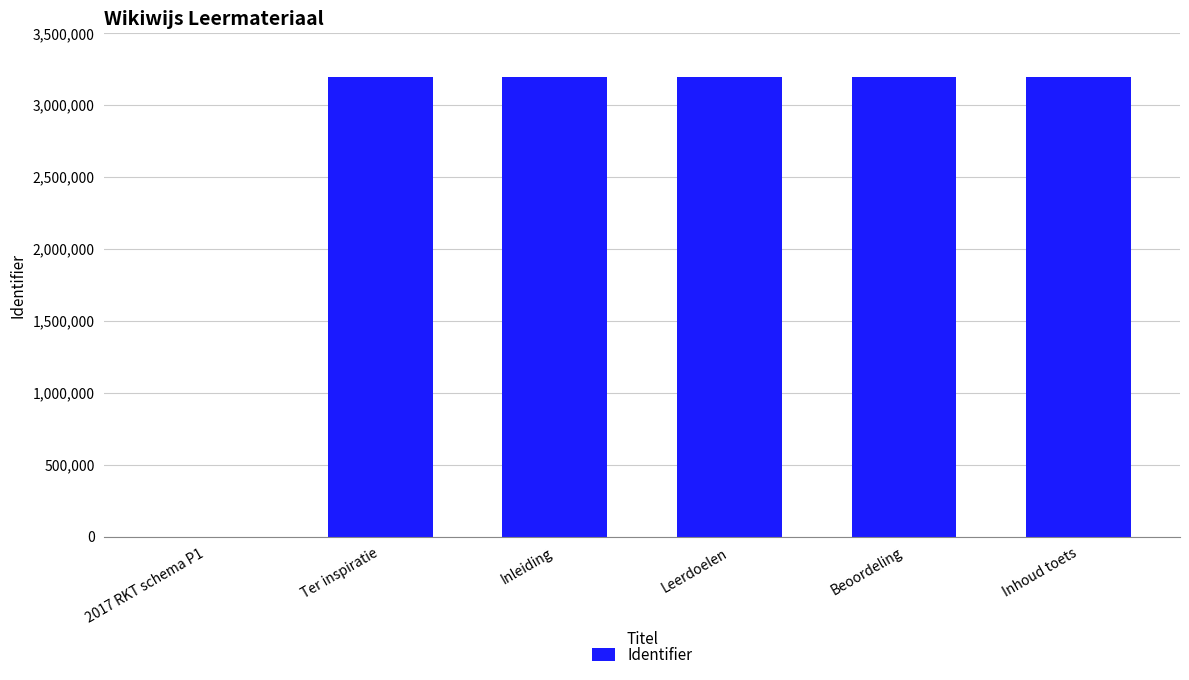

True or false: the data shows 5226091 at Beoordeling.

False